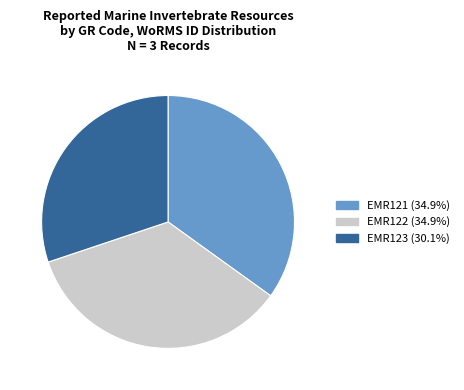

Is it true that EMR121 is 35% of the pie?

True